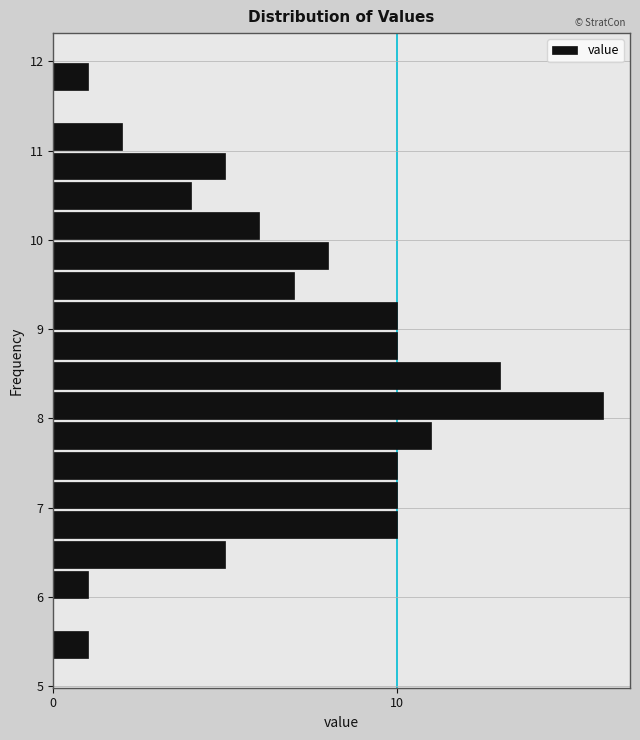

Read against the y-axis, roughly where is the centre of the longest bar?

8.1